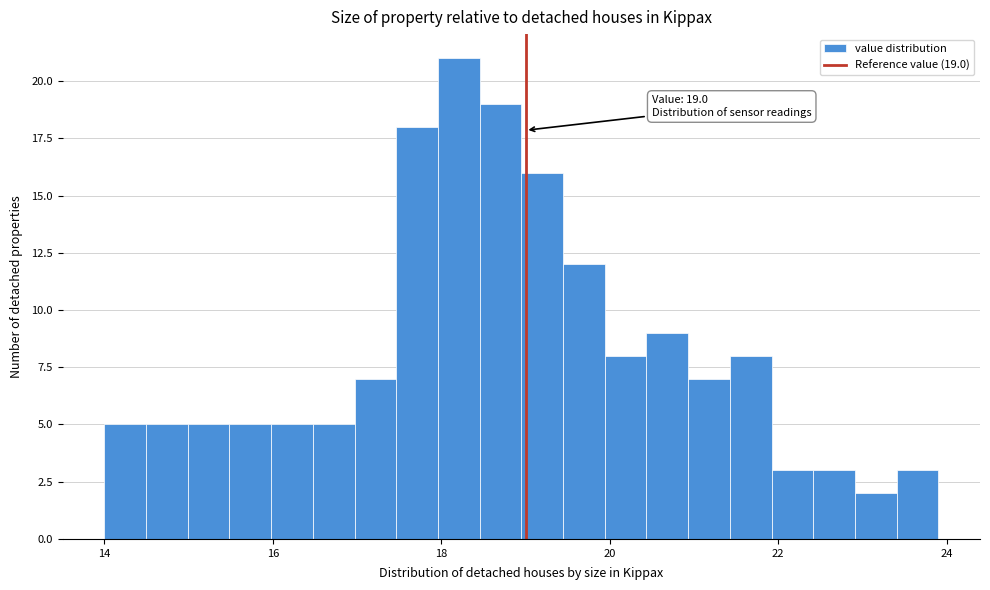

Around what value on the x-axis is the tallest bar? Give the approximate position of its centre, as read against the axis.

18.2